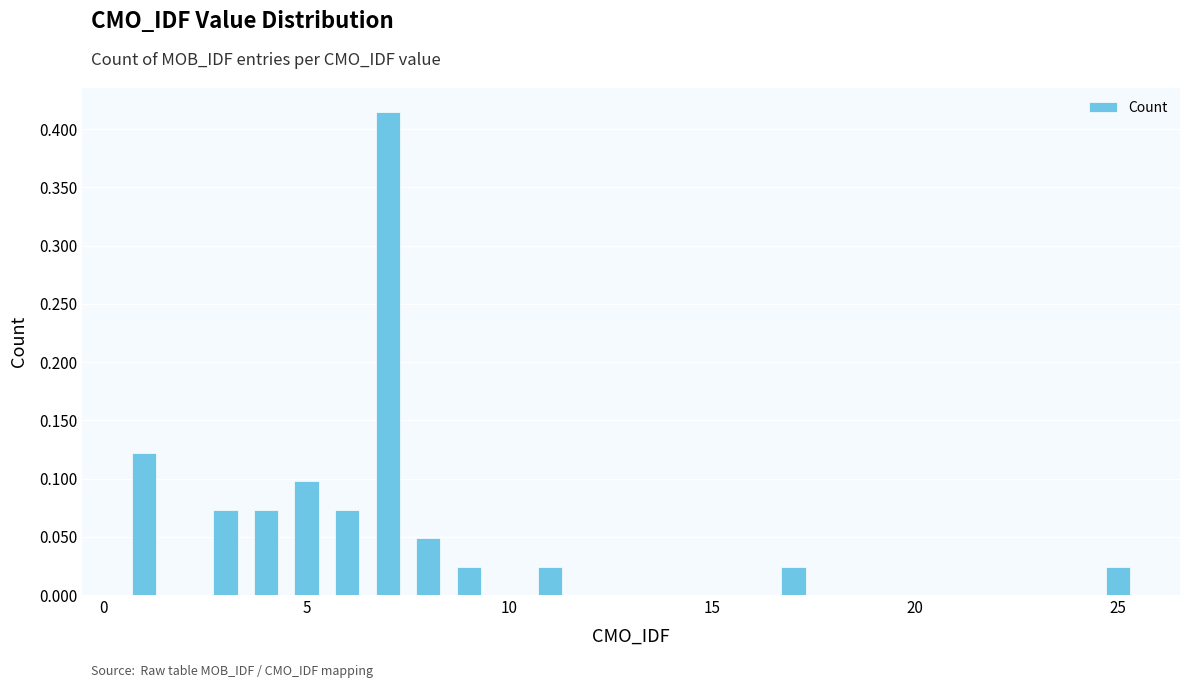

What is the sum of all values?

1.0